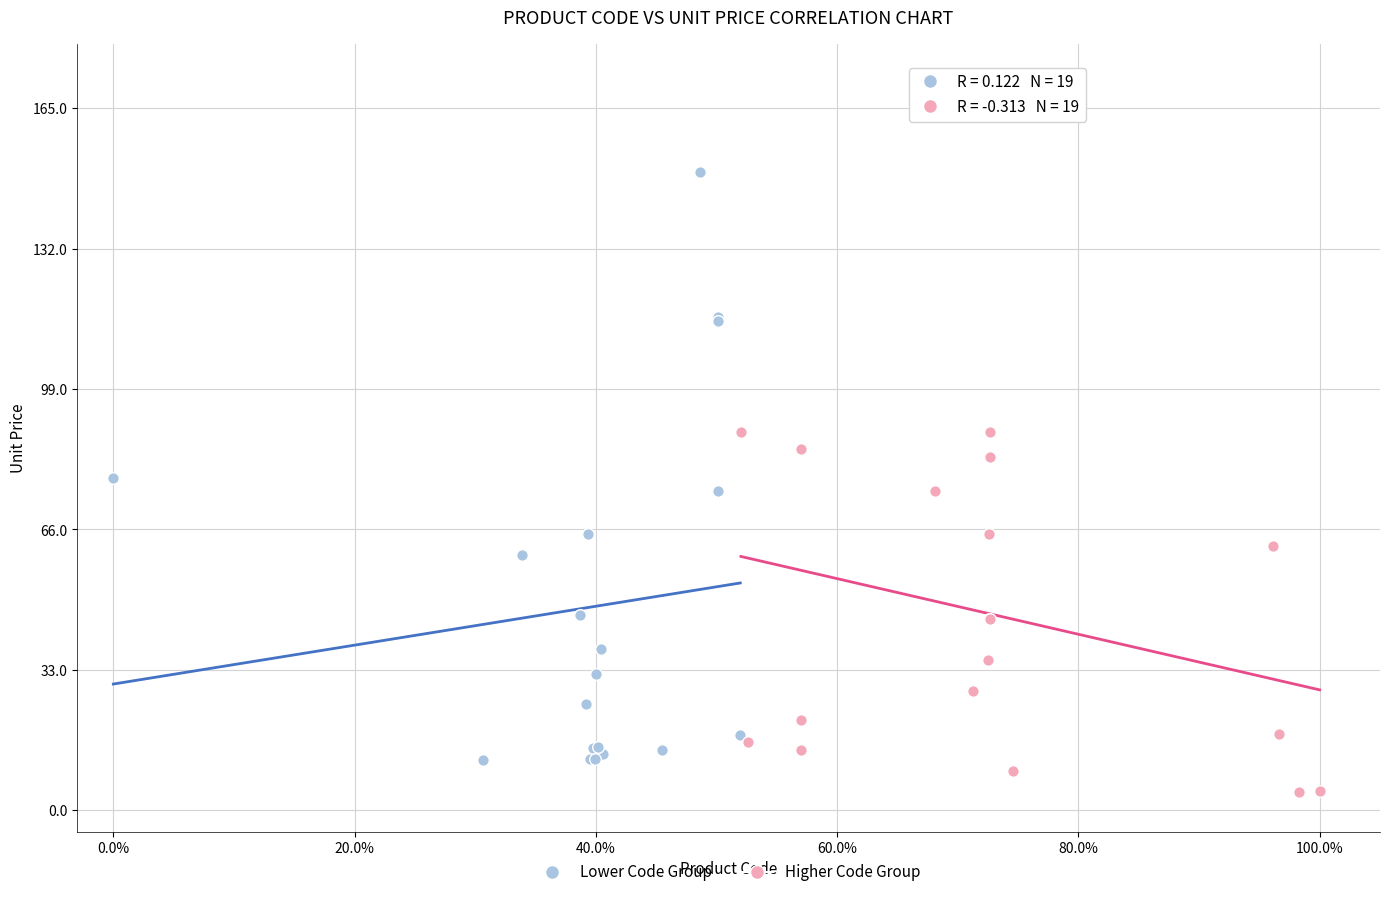

Which series reaches the minimum Y coordinate?

Higher Code Group